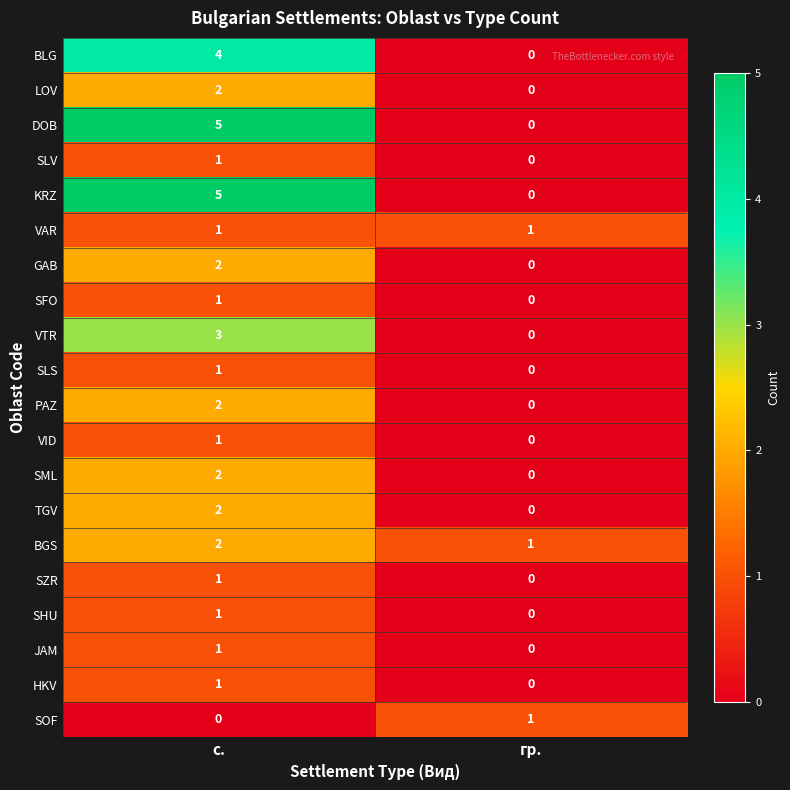

How many positive values does the KRZ series have?

1